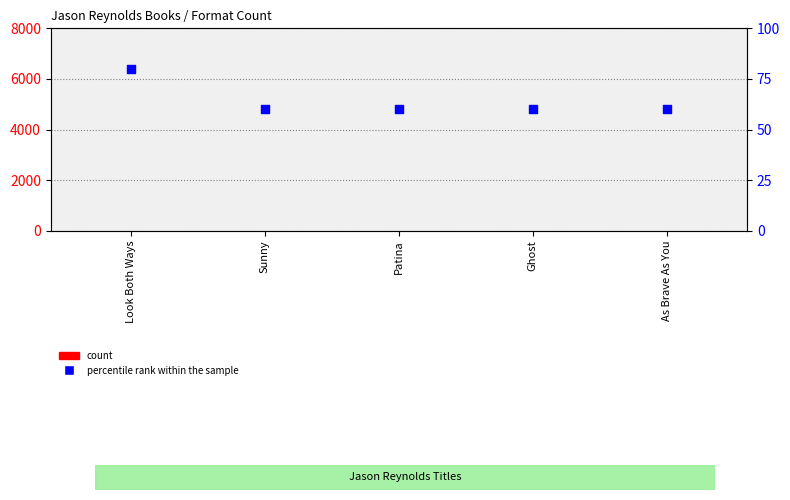

At how many categories does at least one series exceed 35?

5